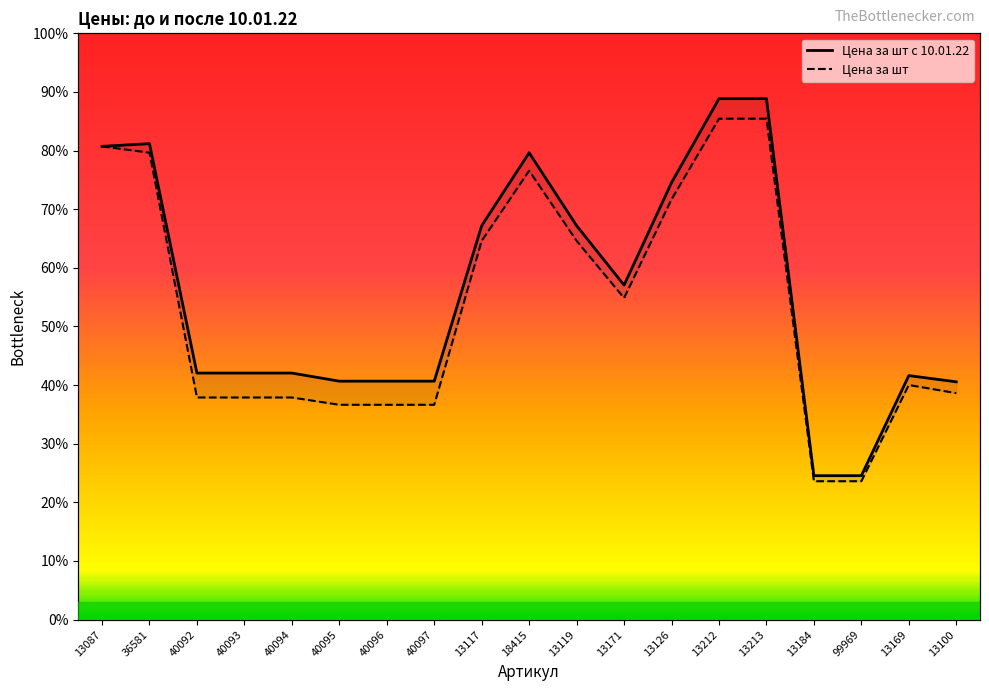

What is the difference between the Цена за шт (старая) values at 13119 and 36581?

15.0